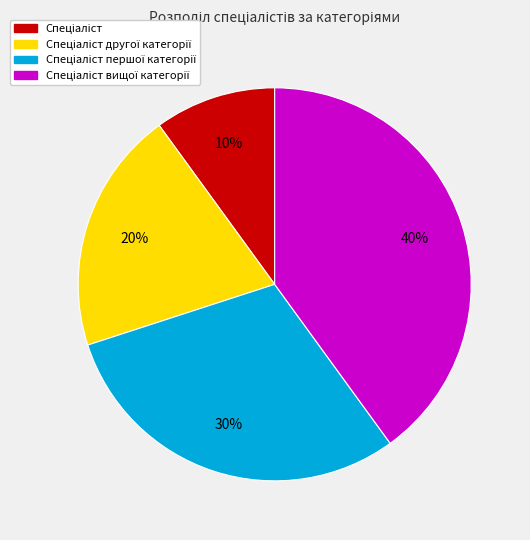

Is there any slice that represents more than half of the pie?

No